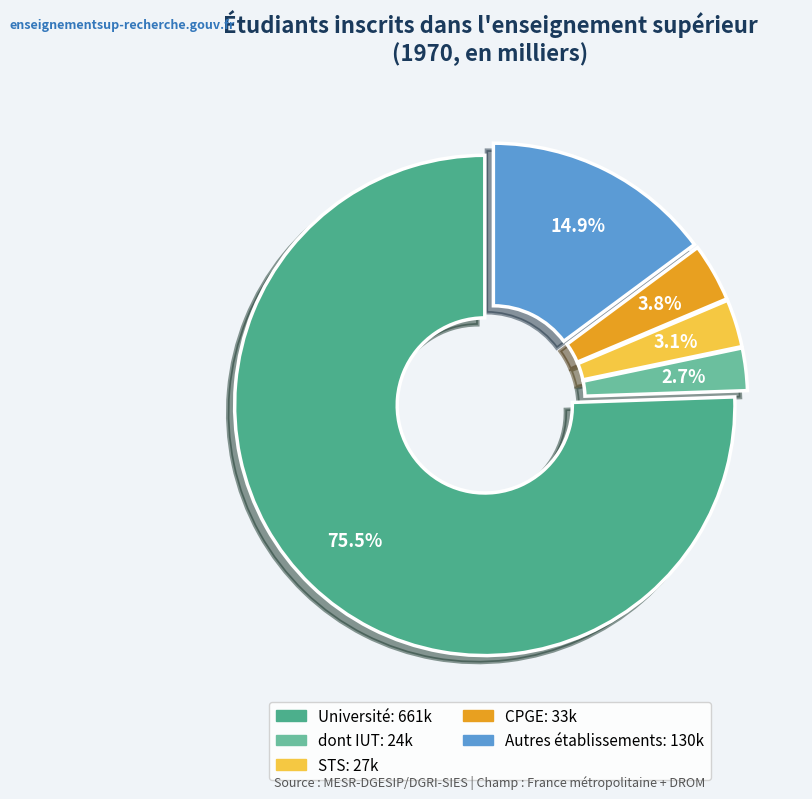

Which category has the biggest portion of the pie?

Université